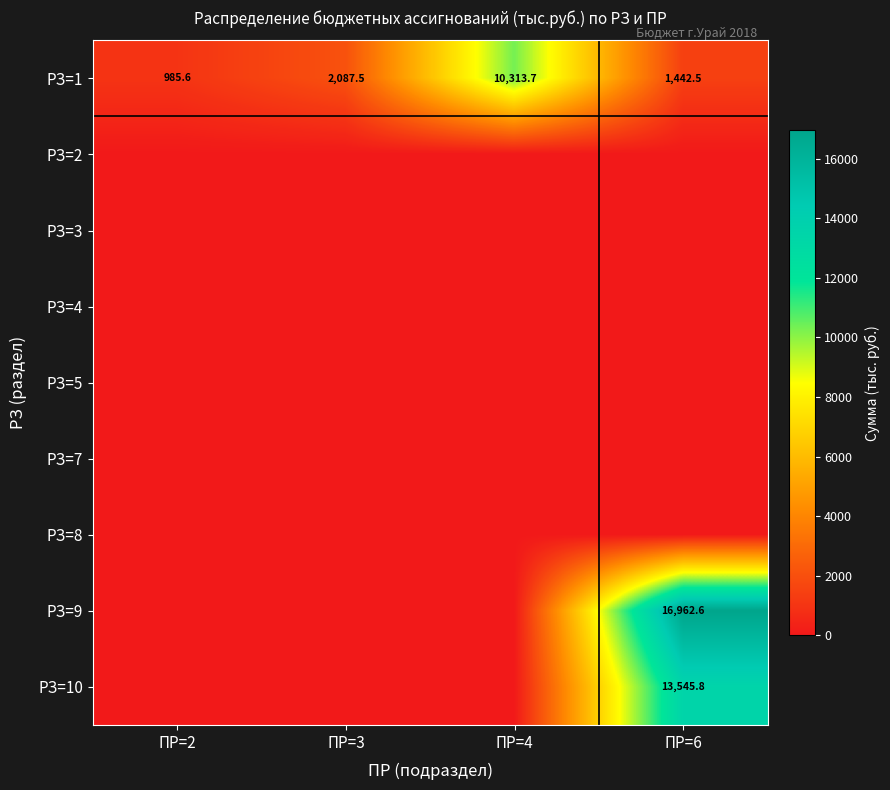

Between ПР=6 and ПР=4, which is larger?

ПР=4